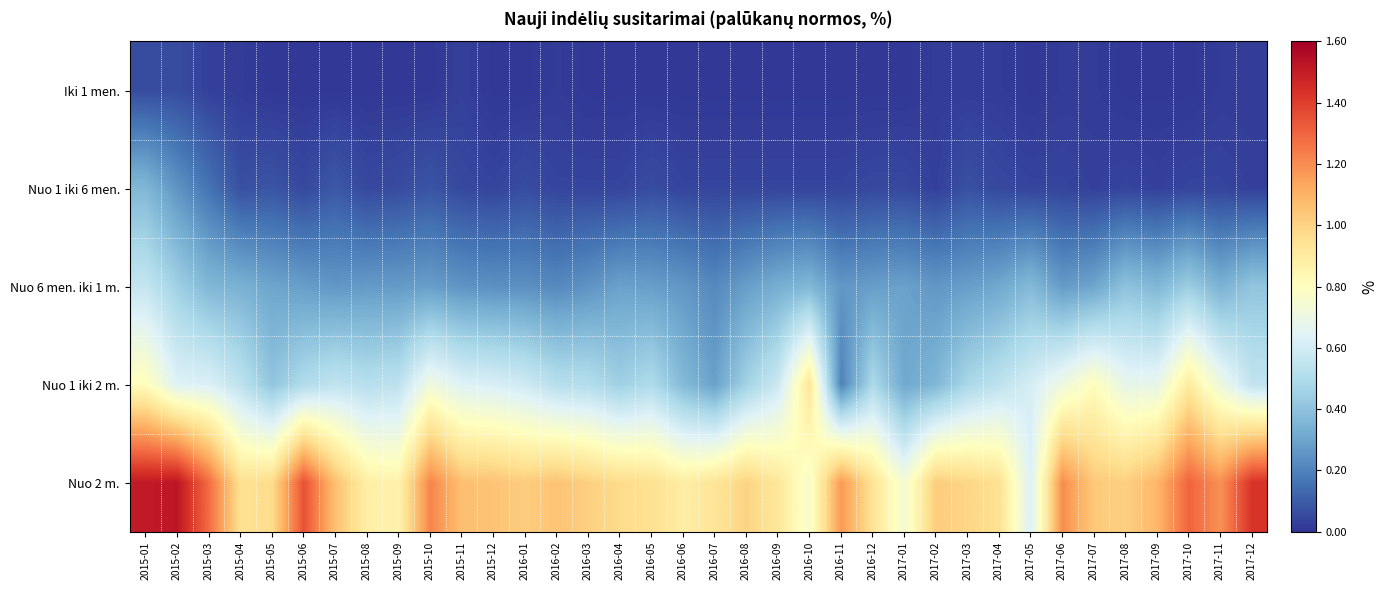

At 2016-03, list the series in order from largest to smallest.

Nuo 2 m., Nuo 1 iki 2 m., Nuo 6 men. iki 1 m., Nuo 1 iki 6 men., Iki 1 men.